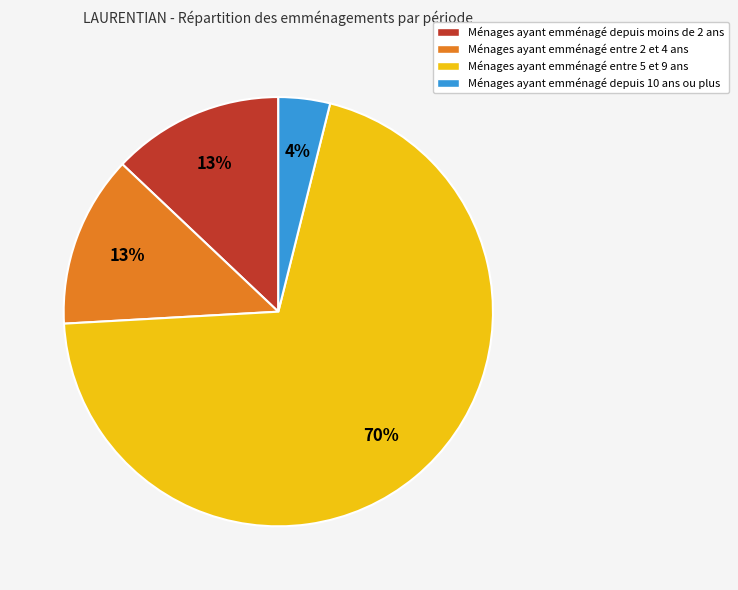

To the nearest percent, what portion does Ménages ayant emménagé entre 2 et 4 ans represent?

13%